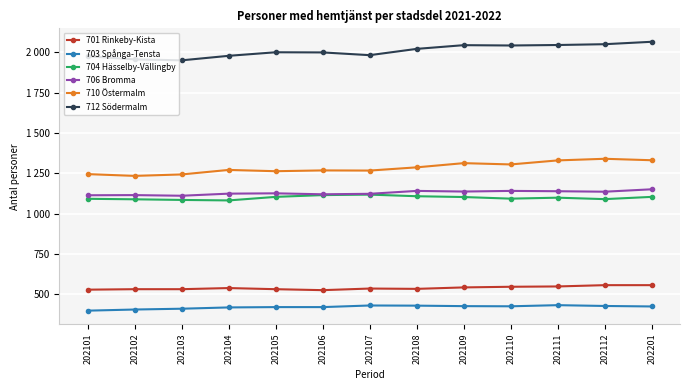

What is the maximum value shown in the chart?

2065